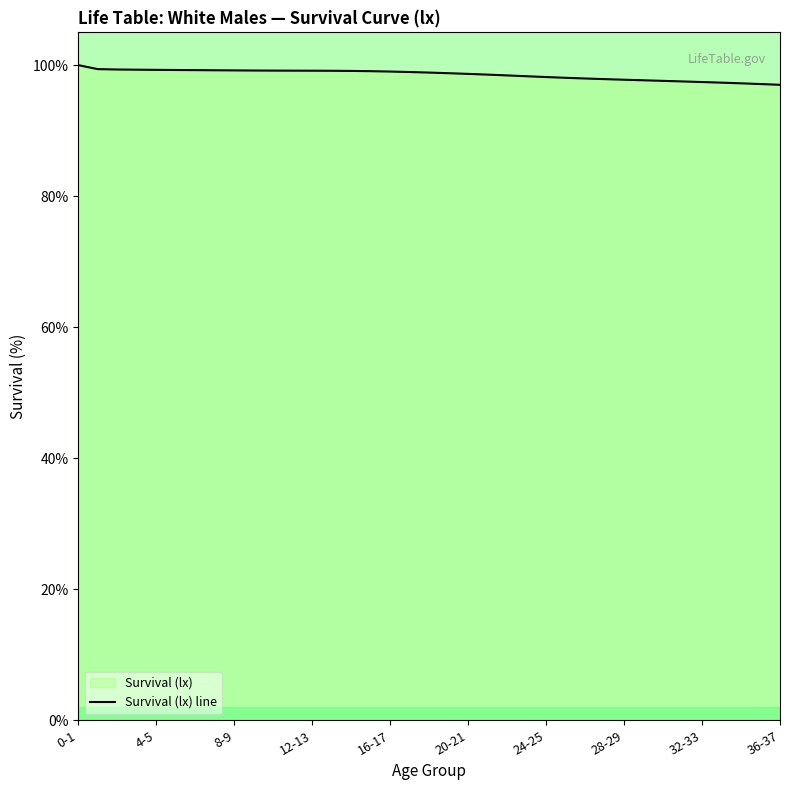

What is the maximum value shown in the chart?

100.0